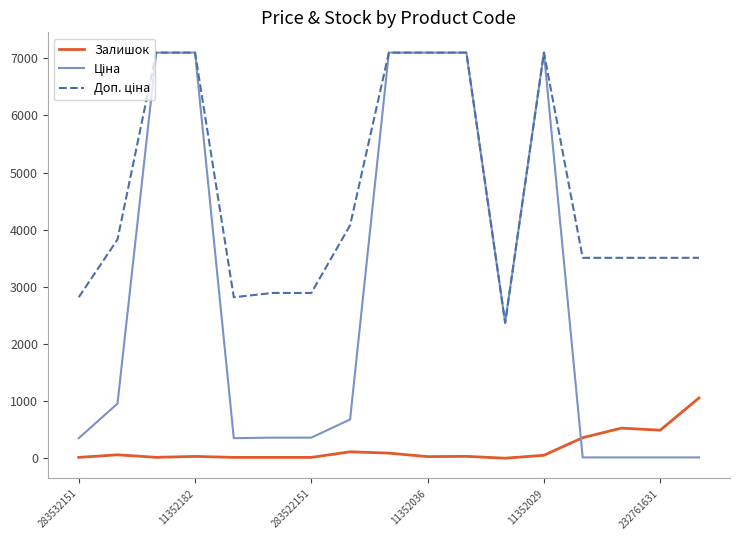

What is the highest value of the Залишок series?

1056.0